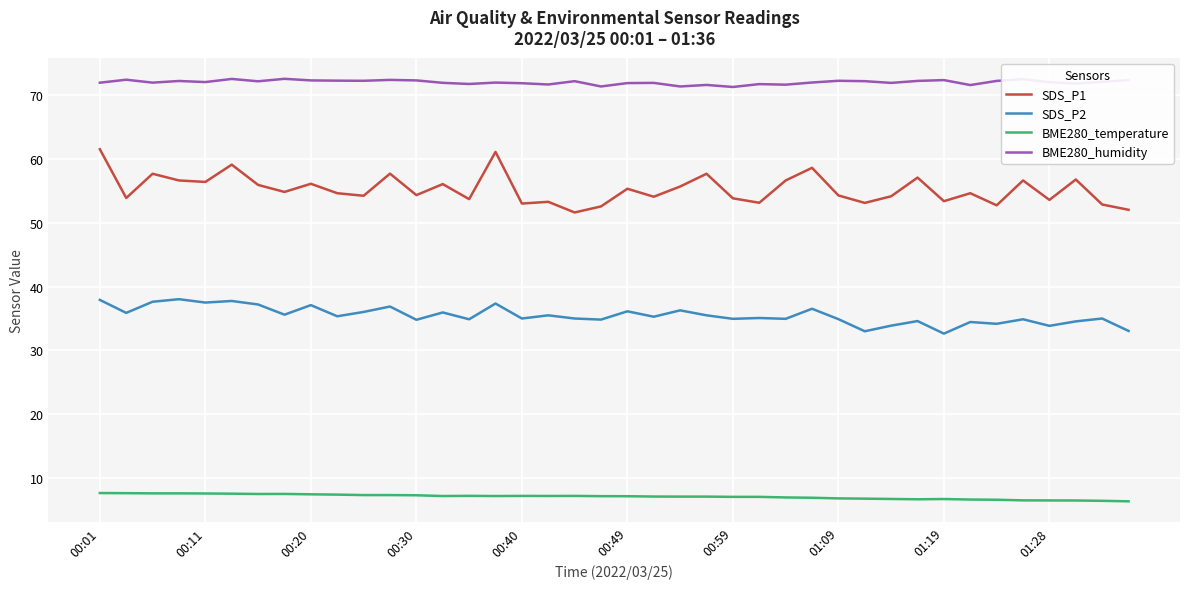

Does the chart display data point markers on the line(s)?

No